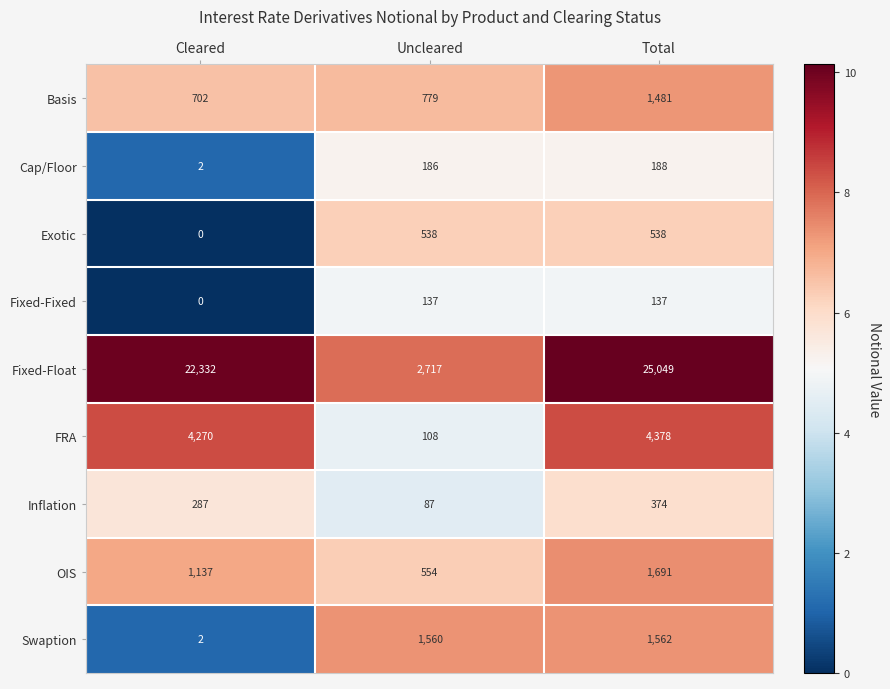

How many OIS values are between 554 and 1691?

3